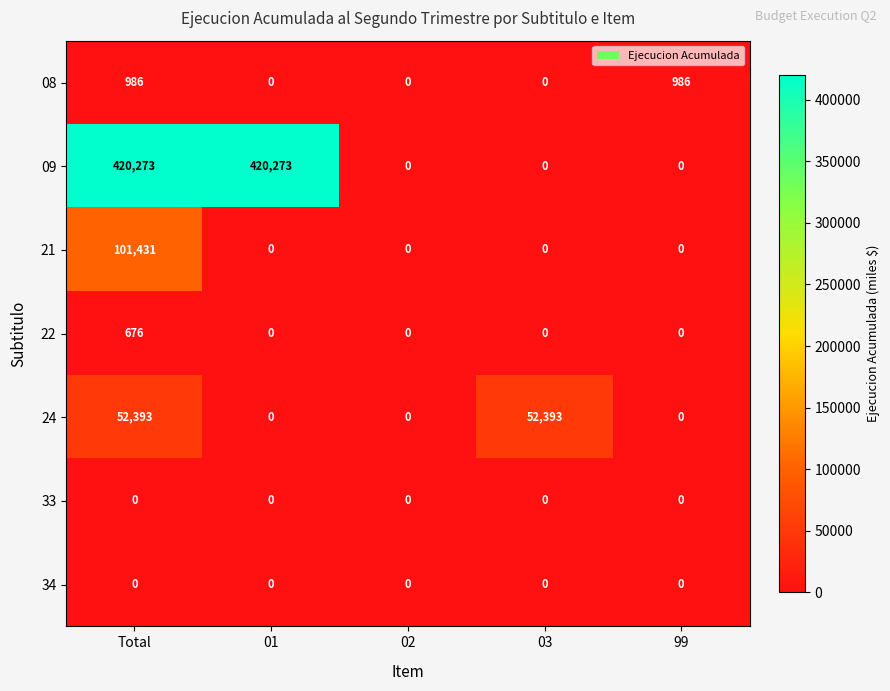

Count the 08 values in the range 0 to 986.

5